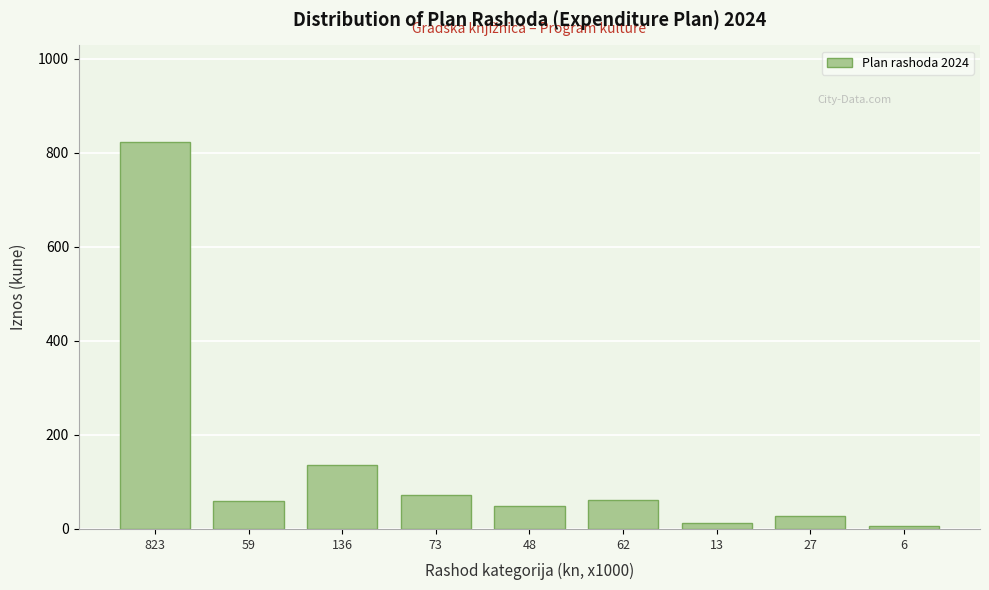

Approximately how many times larger is the value at 73 compared to 59?

1.2